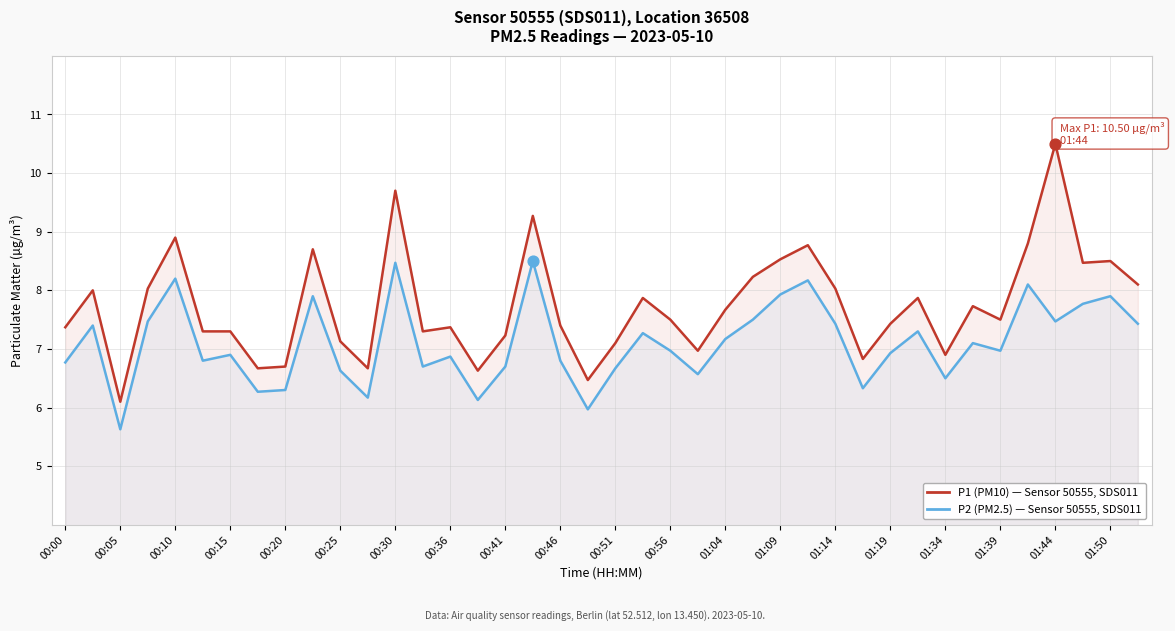

Which series reaches the maximum Y coordinate?

P1 (PM10)